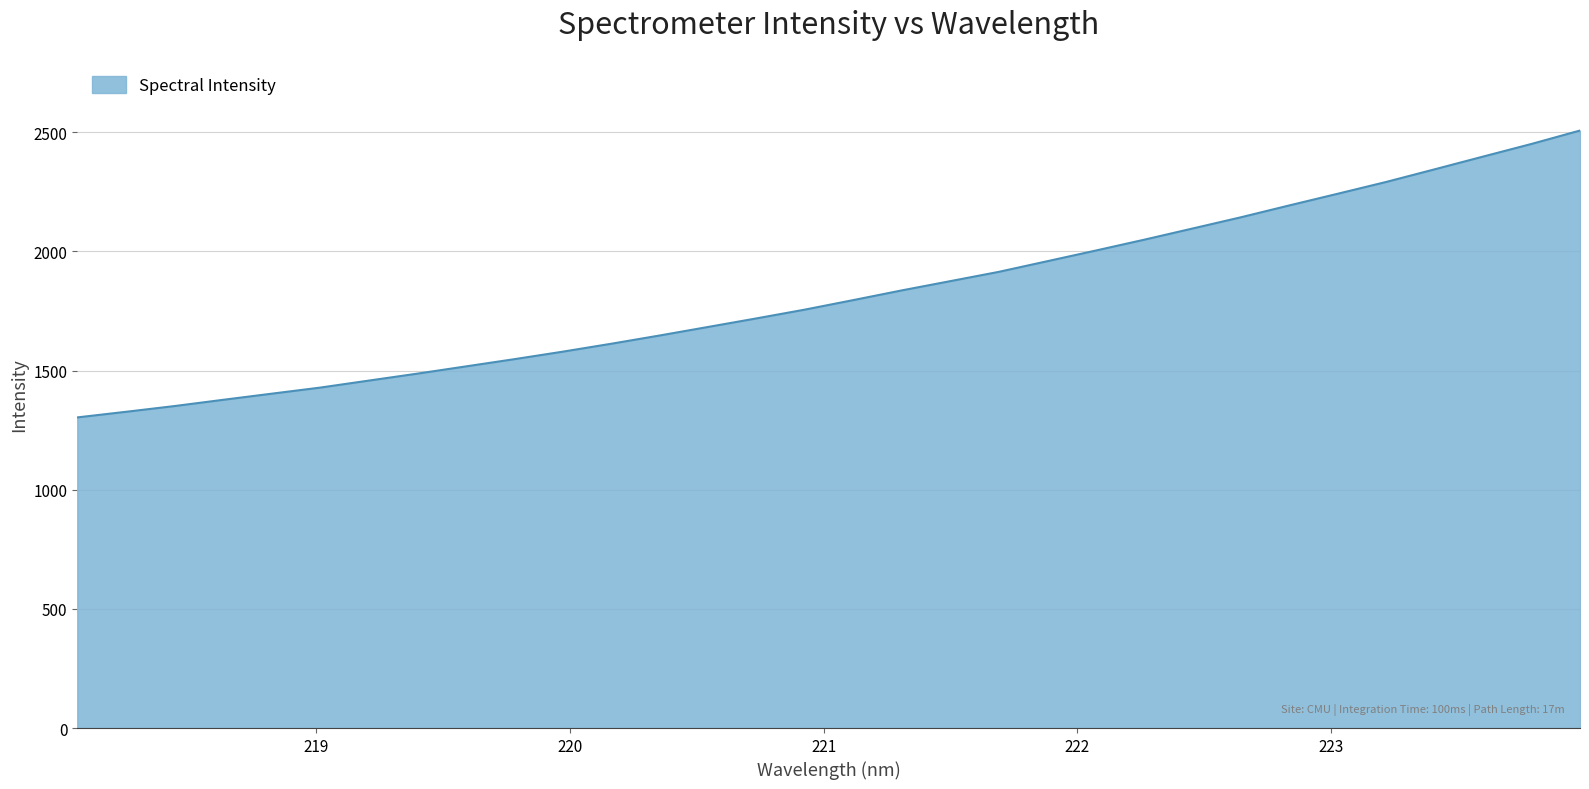

True or false: there are more than 2 points higher than both neighbors.

False